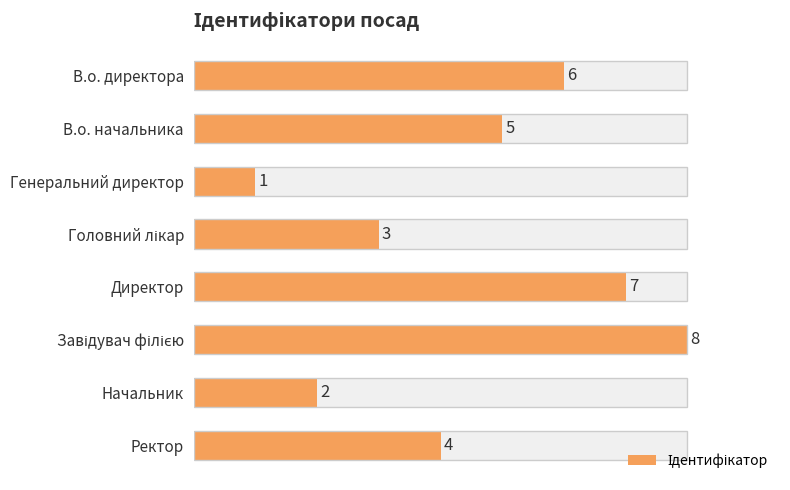

How many data points are less than 5?

4